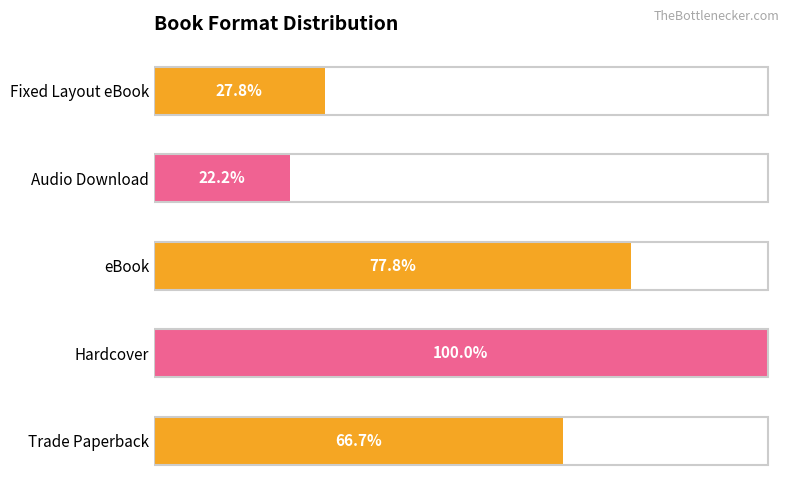

Does the chart contain stacked bars?

No